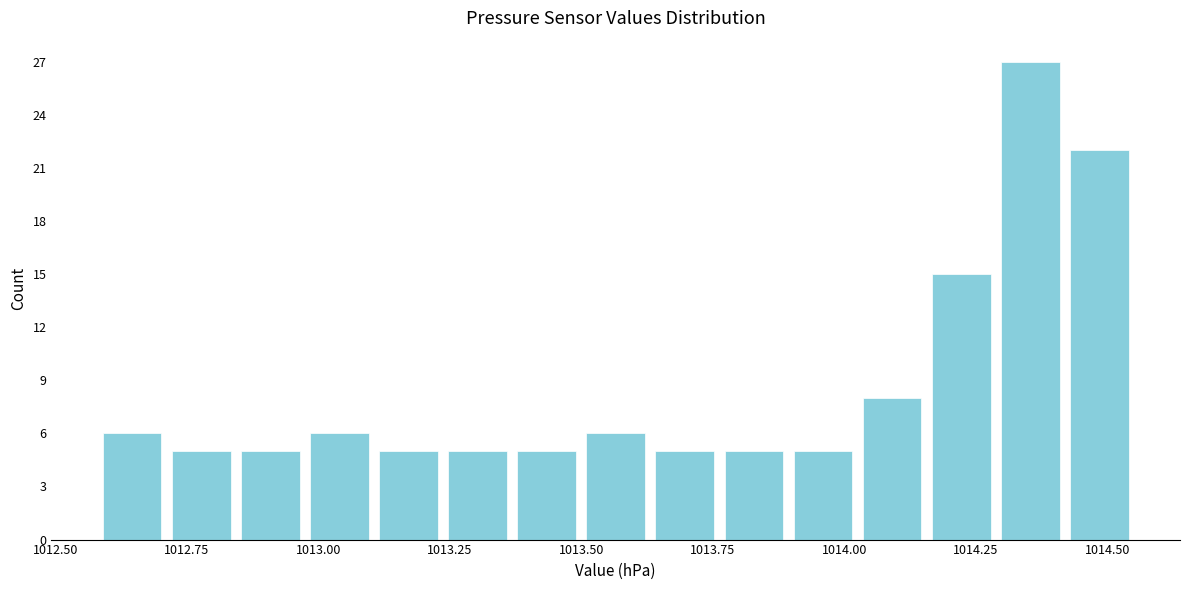

Around what value on the x-axis is the tallest bar? Give the approximate position of its centre, as read against the axis.

1014.35